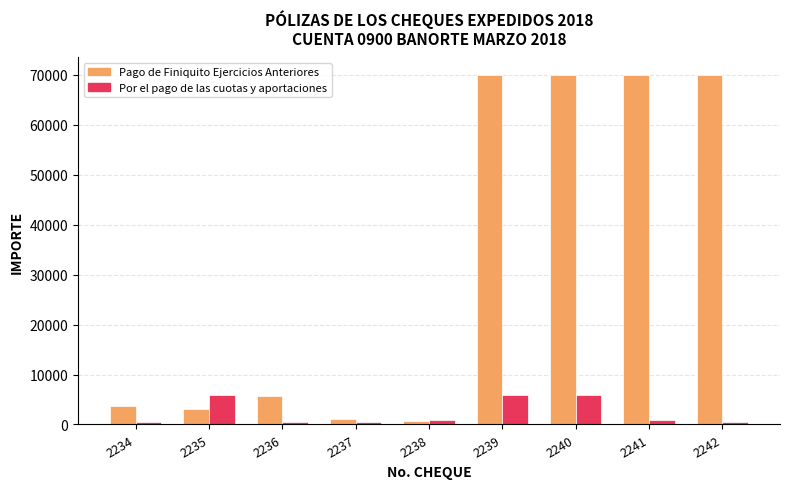

Is it true that Pago de Finiquito Ejercicios Anteriores equals 70000.0 at 2240?

True